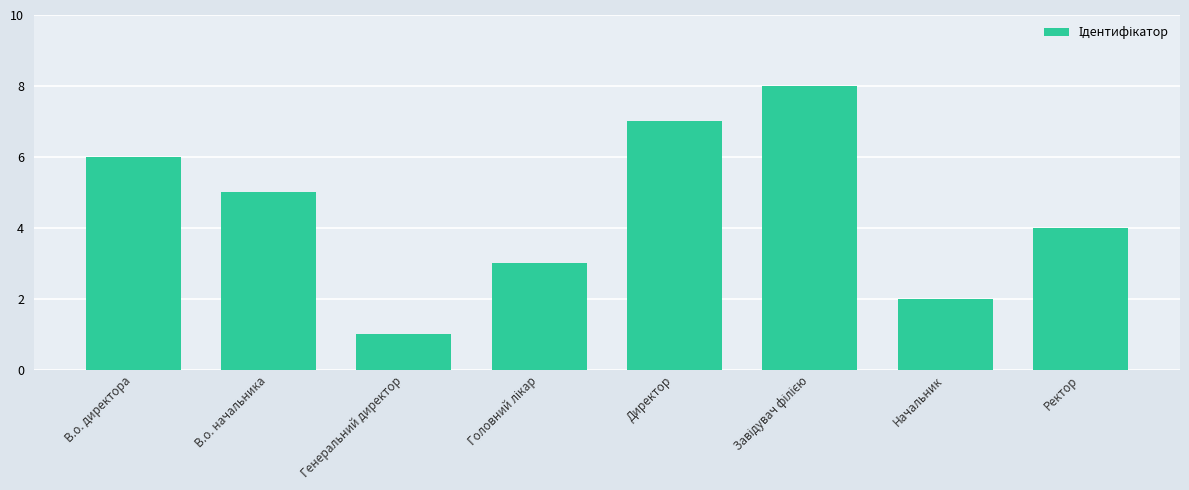

What is the greatest value displayed?

8